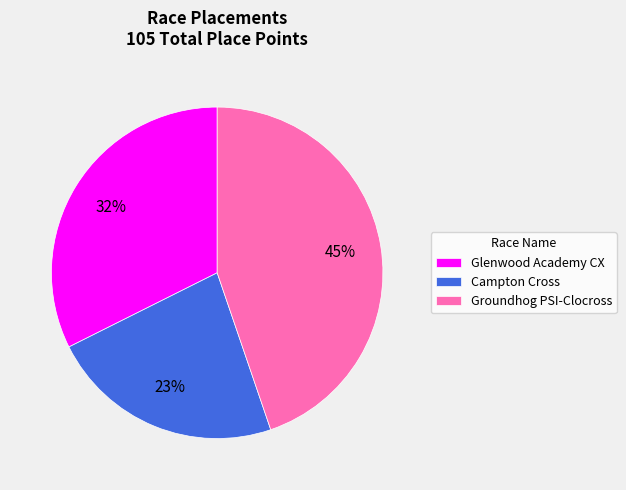

To the nearest percent, what is the difference between the largest and smallest slice percentages?

22%